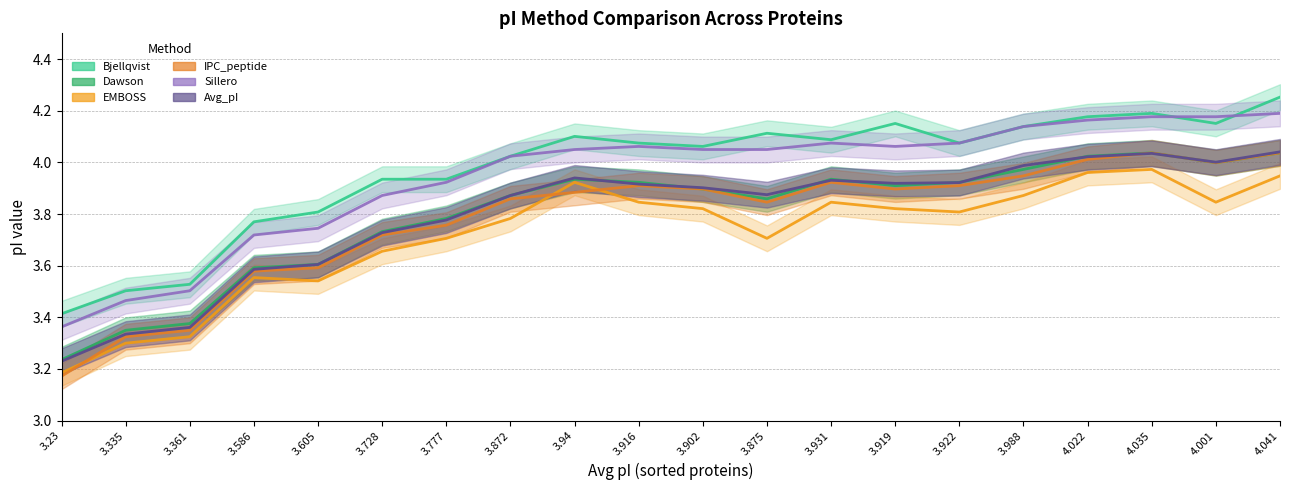

True or false: Bjellqvist and IPC_peptide intersect in this chart.

False